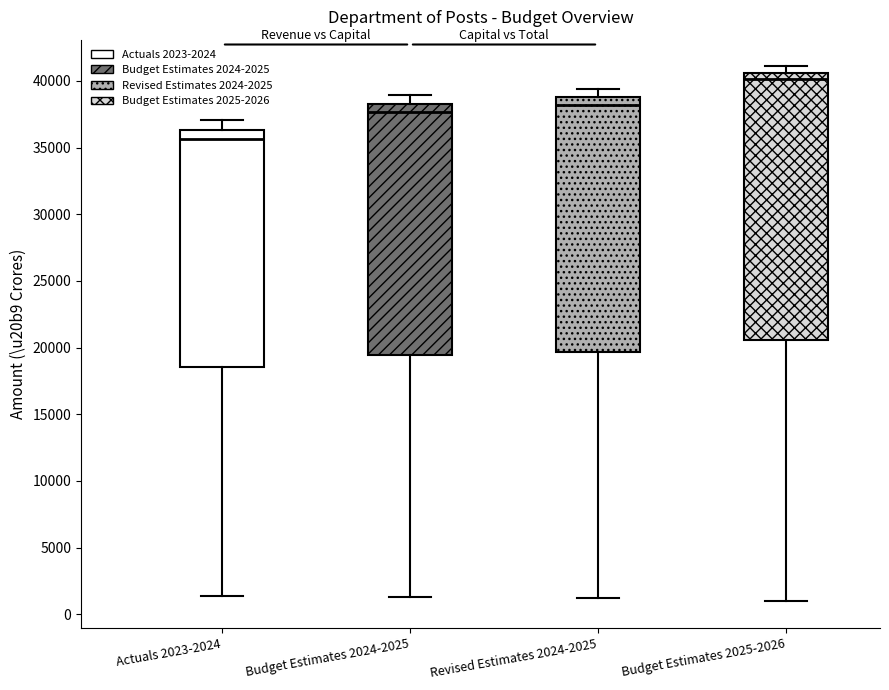

Reading left to right, transcribe this box plot: for each box, give where its median line is, the range the box spans, and where its two whiskers end, as read against the y-axis. The values are not printed on the chart, so give them approximately, as read against the axis.

Actuals 2023-2024: median 35500, box 18500 to 36500, whiskers 1500 to 37000
Budget Estimates 2024-2025: median 37500, box 19500 to 38500, whiskers 1500 to 39000
Revised Estimates 2024-2025: median 38000, box 19500 to 39000, whiskers 1000 to 39500
Budget Estimates 2025-2026: median 40000, box 20500 to 40500, whiskers 1000 to 41000